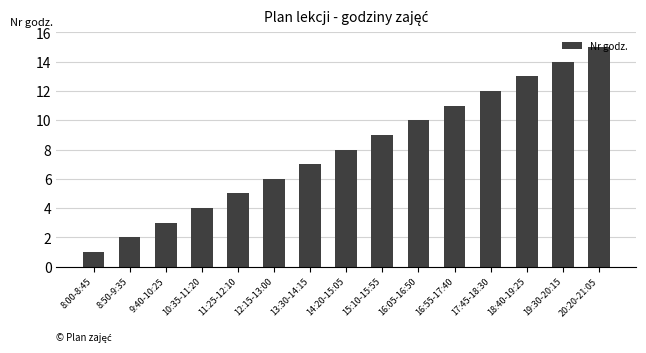

What is the difference between the maximum and minimum values?

14